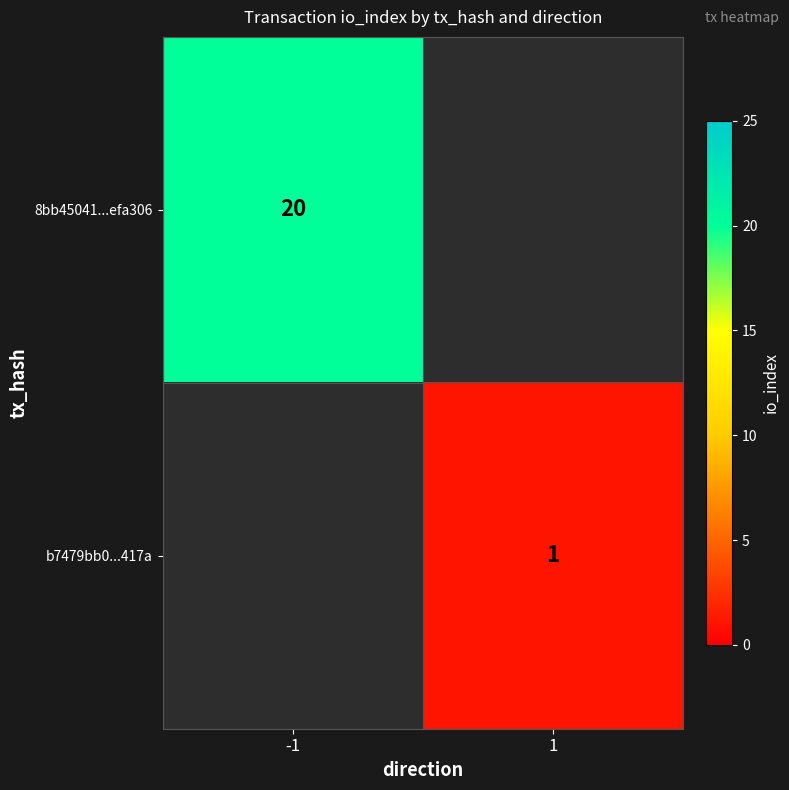

The value of b7479bb0...417a at 1 is 1.5. True or false?

False